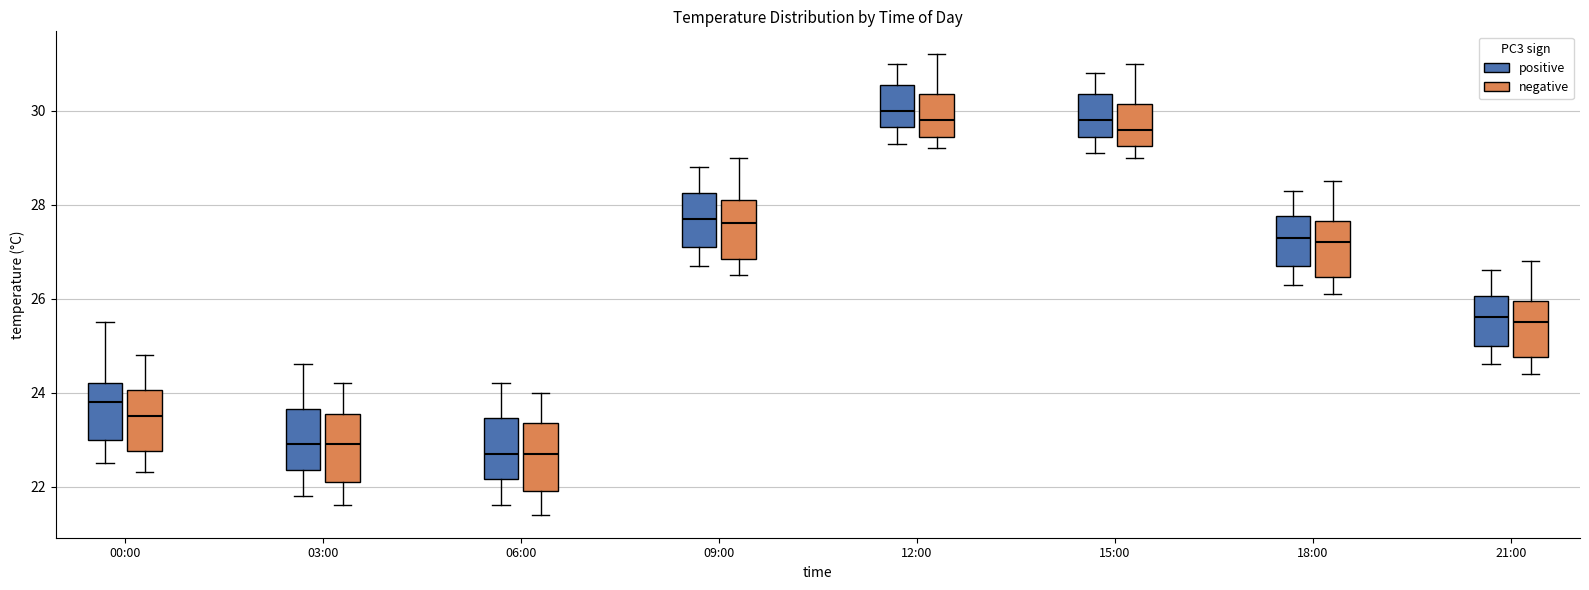

Reading left to right, read every box against the y-axis: the position of its median line, the range the box covers, and the ends of its whiskers. The values are not printed on the chart, so give them approximately, as read against the axis.

00:00 (positive): median 23.8, box 23.0 to 24.2, whiskers 22.6 to 25.6
00:00 (negative): median 23.6, box 22.8 to 24.0, whiskers 22.4 to 24.8
03:00 (positive): median 23.0, box 22.4 to 23.6, whiskers 21.8 to 24.6
03:00 (negative): median 23.0, box 22.2 to 23.6, whiskers 21.6 to 24.2
06:00 (positive): median 22.8, box 22.2 to 23.4, whiskers 21.6 to 24.2
06:00 (negative): median 22.8, box 22.0 to 23.4, whiskers 21.4 to 24.0
09:00 (positive): median 27.8, box 27.2 to 28.2, whiskers 26.8 to 28.8
09:00 (negative): median 27.6, box 26.8 to 28.2, whiskers 26.6 to 29.0
12:00 (positive): median 30.0, box 29.6 to 30.6, whiskers 29.4 to 31.0
12:00 (negative): median 29.8, box 29.4 to 30.4, whiskers 29.2 to 31.2
15:00 (positive): median 29.8, box 29.4 to 30.4, whiskers 29.2 to 30.8
15:00 (negative): median 29.6, box 29.2 to 30.2, whiskers 29.0 to 31.0
18:00 (positive): median 27.4, box 26.8 to 27.8, whiskers 26.4 to 28.4
18:00 (negative): median 27.2, box 26.4 to 27.6, whiskers 26.2 to 28.6
21:00 (positive): median 25.6, box 25.0 to 26.0, whiskers 24.6 to 26.6
21:00 (negative): median 25.6, box 24.8 to 26.0, whiskers 24.4 to 26.8